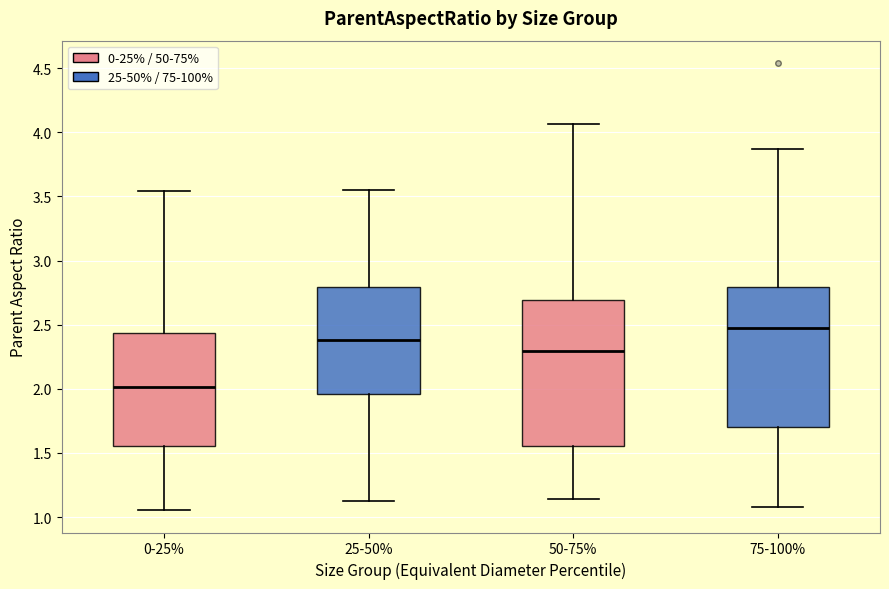

Which box's median line is the lowest?

0-25%